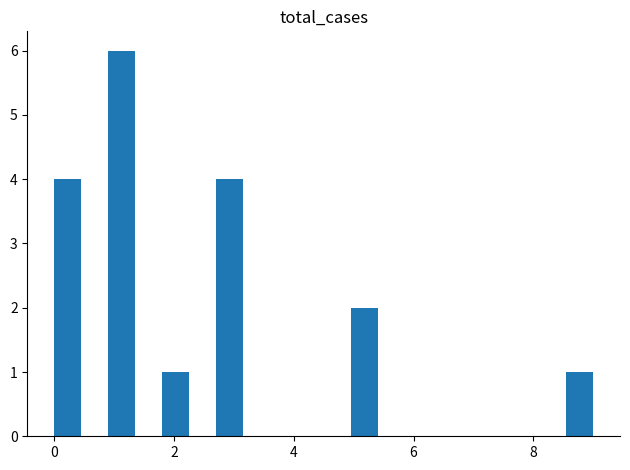

Around what value on the x-axis is the tallest bar? Give the approximate position of its centre, as read against the axis.

1.2